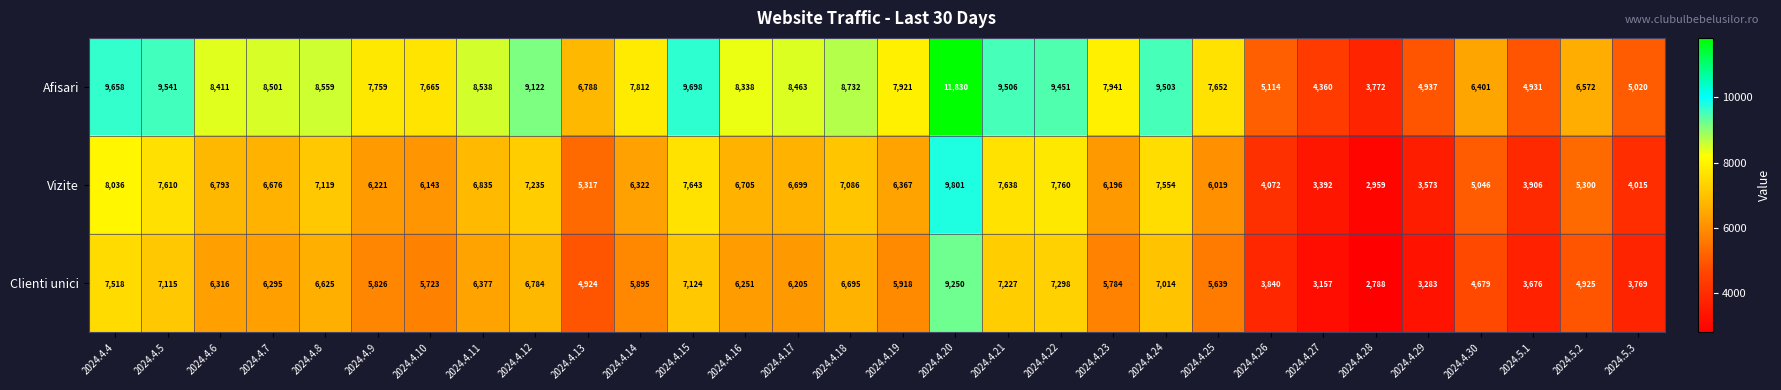

List the series in order of their overall mean, lowest first.

Clienti unici, Vizite, Afisari